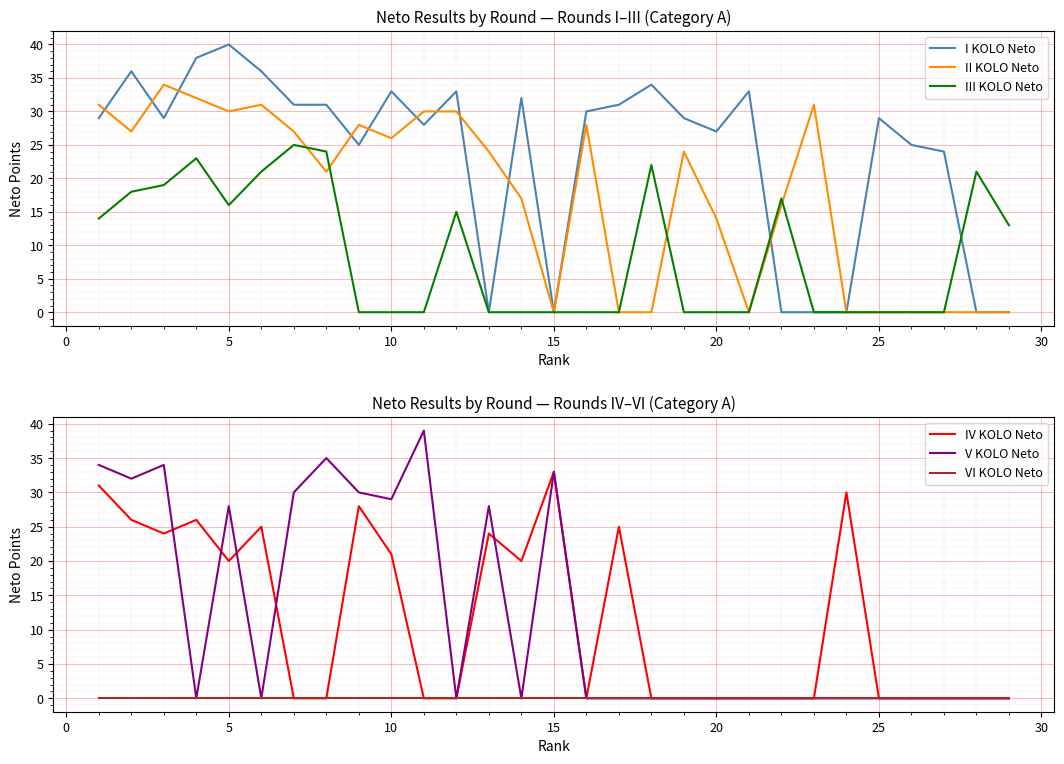

What is the maximum value for II KOLO Neto?

34